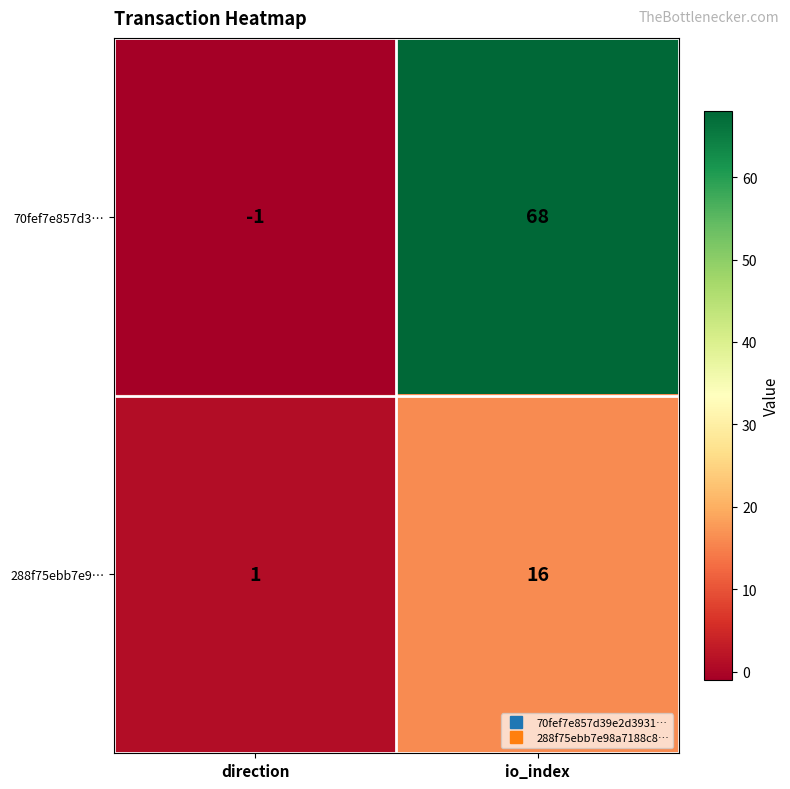

What is the maximum value shown in the chart?

68